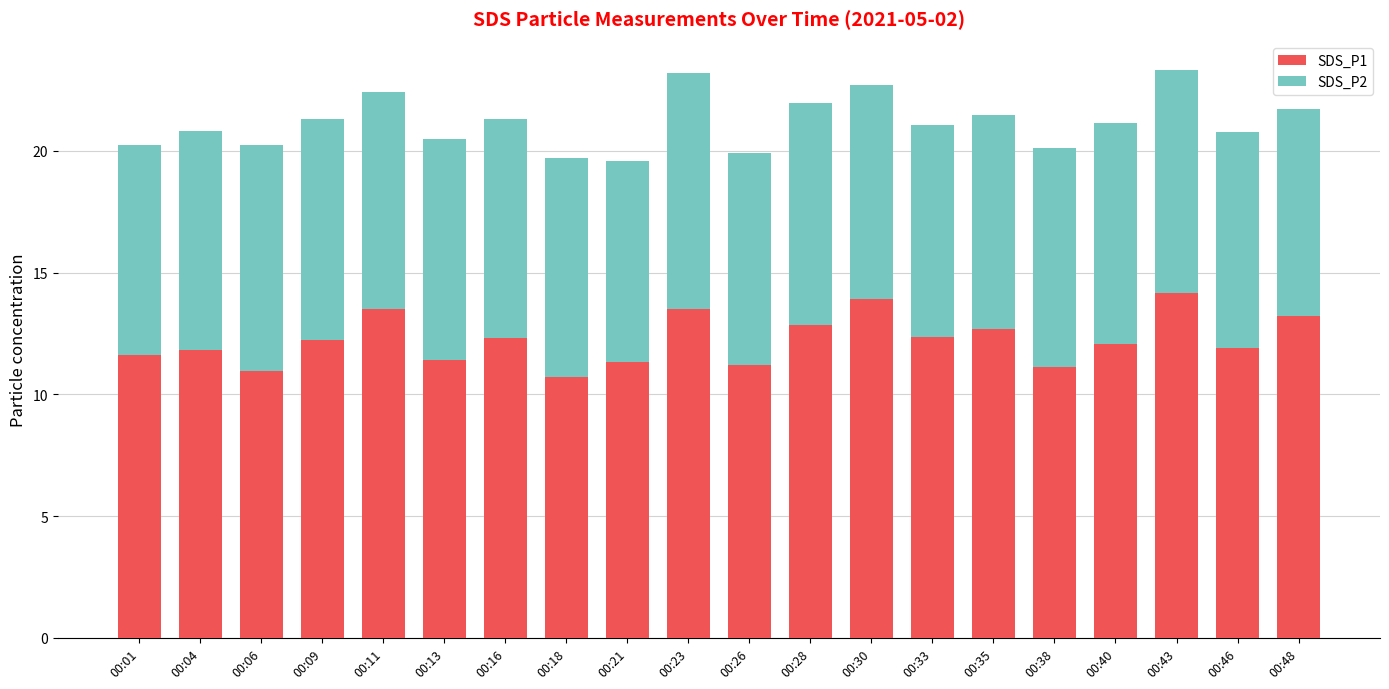

How many series are shown in this chart?

2